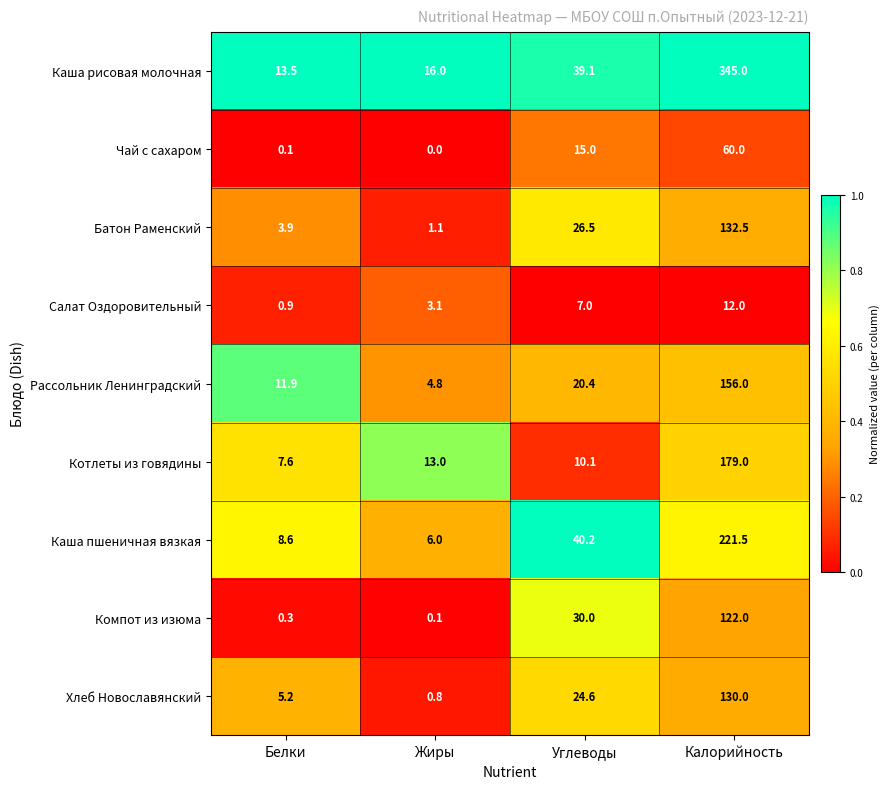

Which label corresponds to the largest value in the chart?

Калорийность